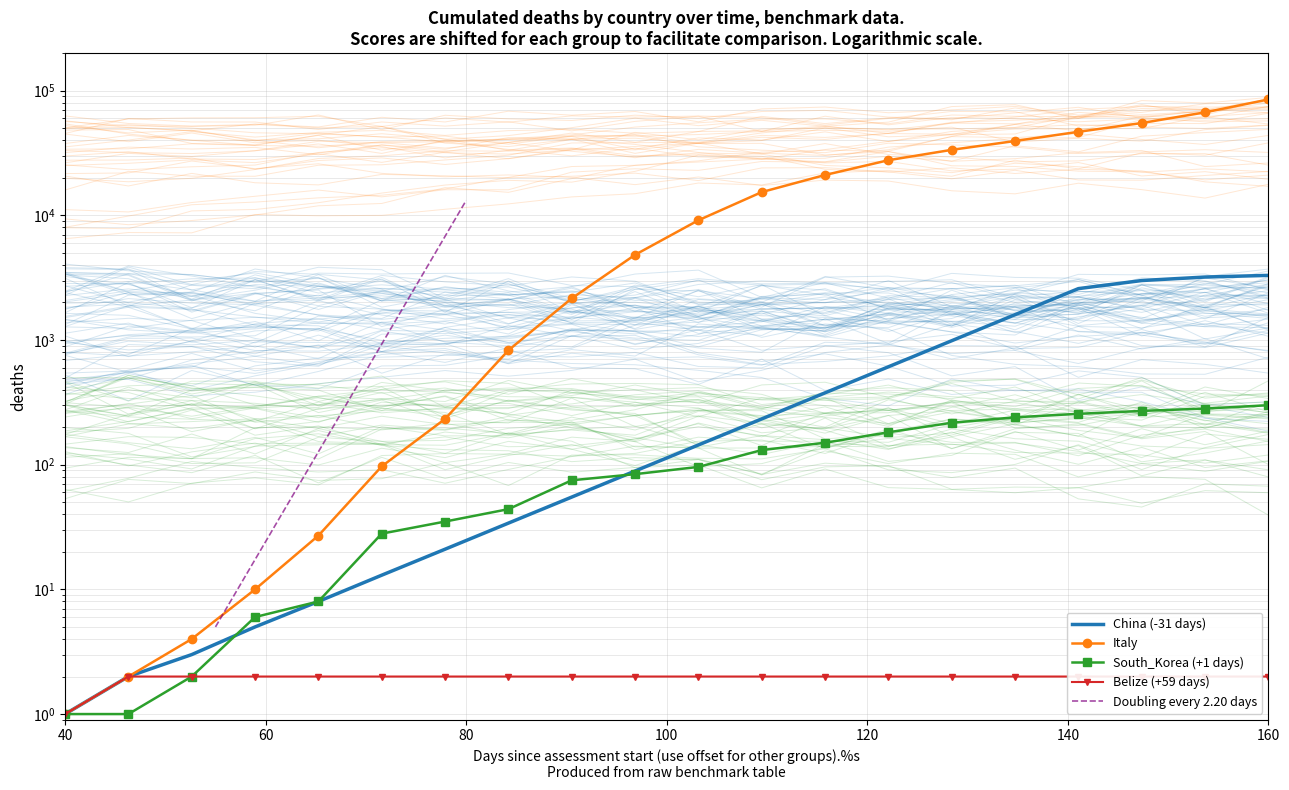

Is the value of Italy at 80 greater than the value of Belize (+59 days) at 15?

Yes